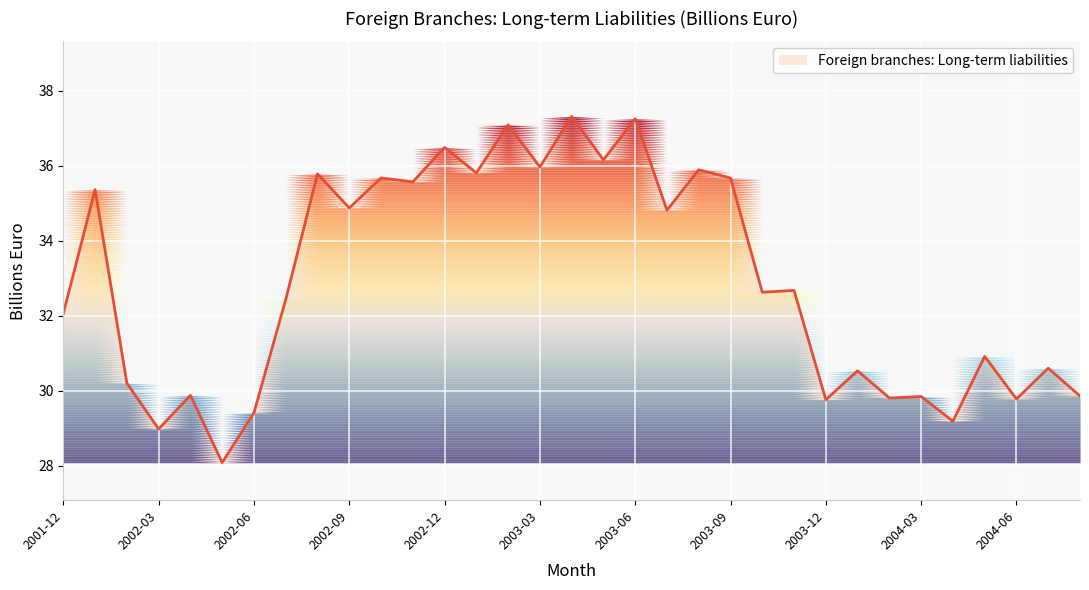

What is the minimum value shown in the chart?

28.1